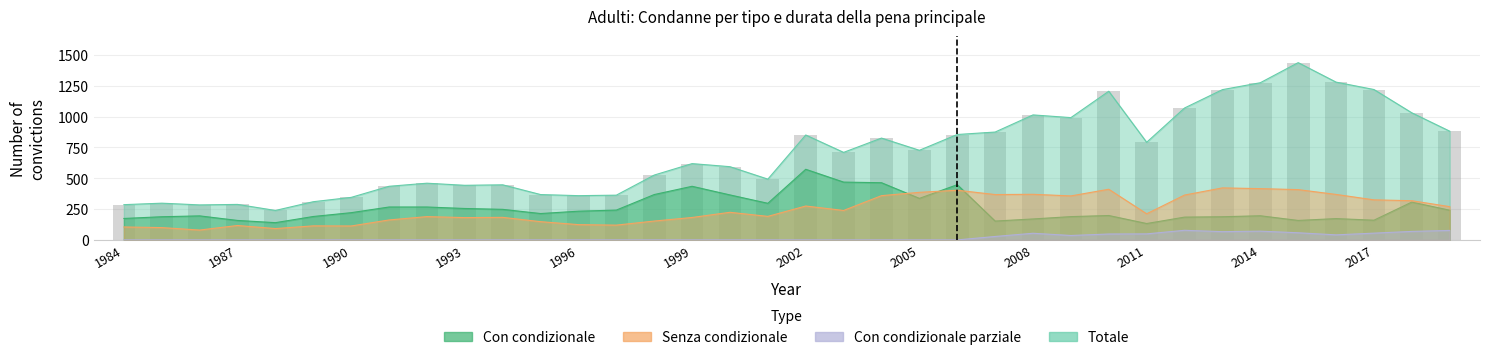

How many categories are shown in the chart?

36